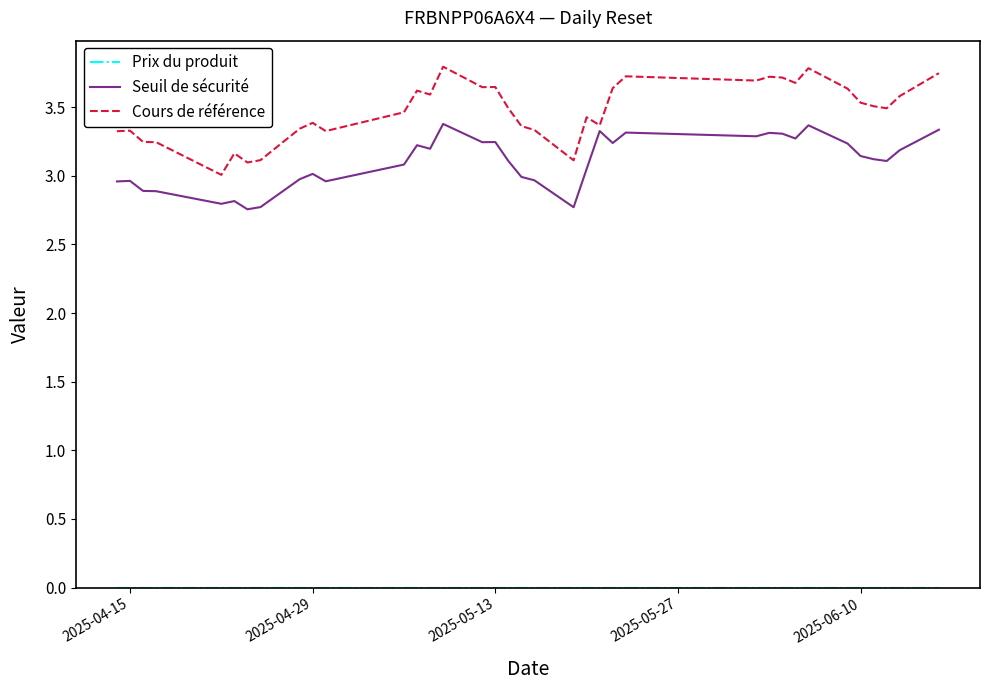

What is the greatest value displayed?

3.8